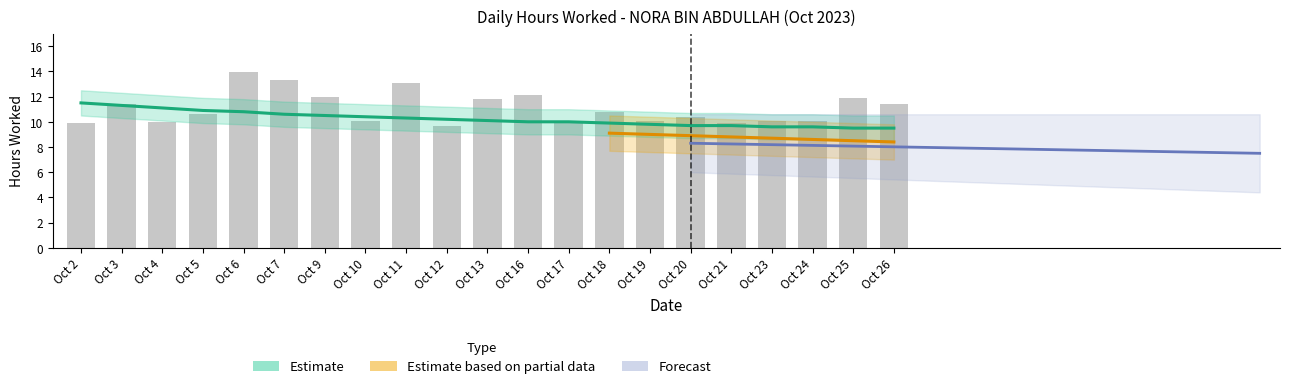

Which has a higher value, Oct 6 or Oct 2?

Oct 6